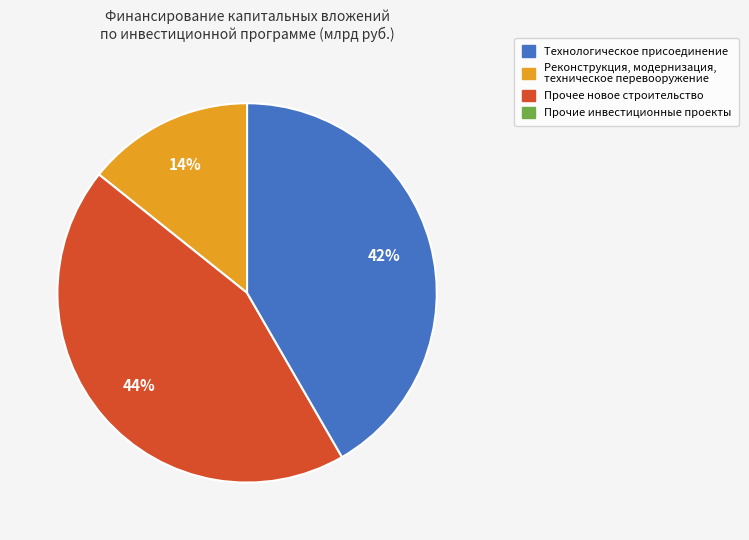

Does any single category account for the majority?

No